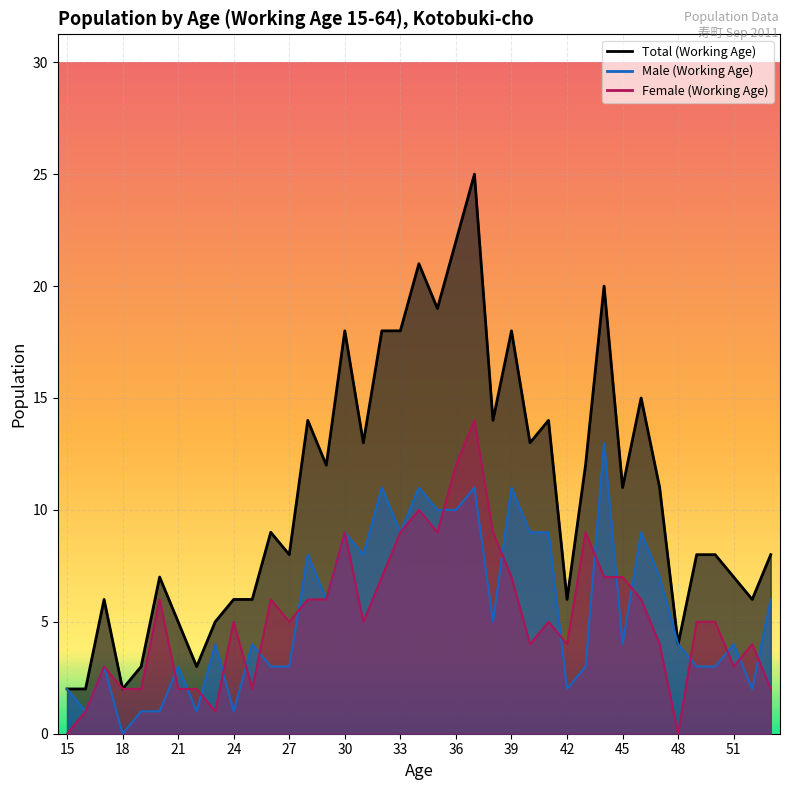

Which series has the largest total across all categories?

Total (Working Age)